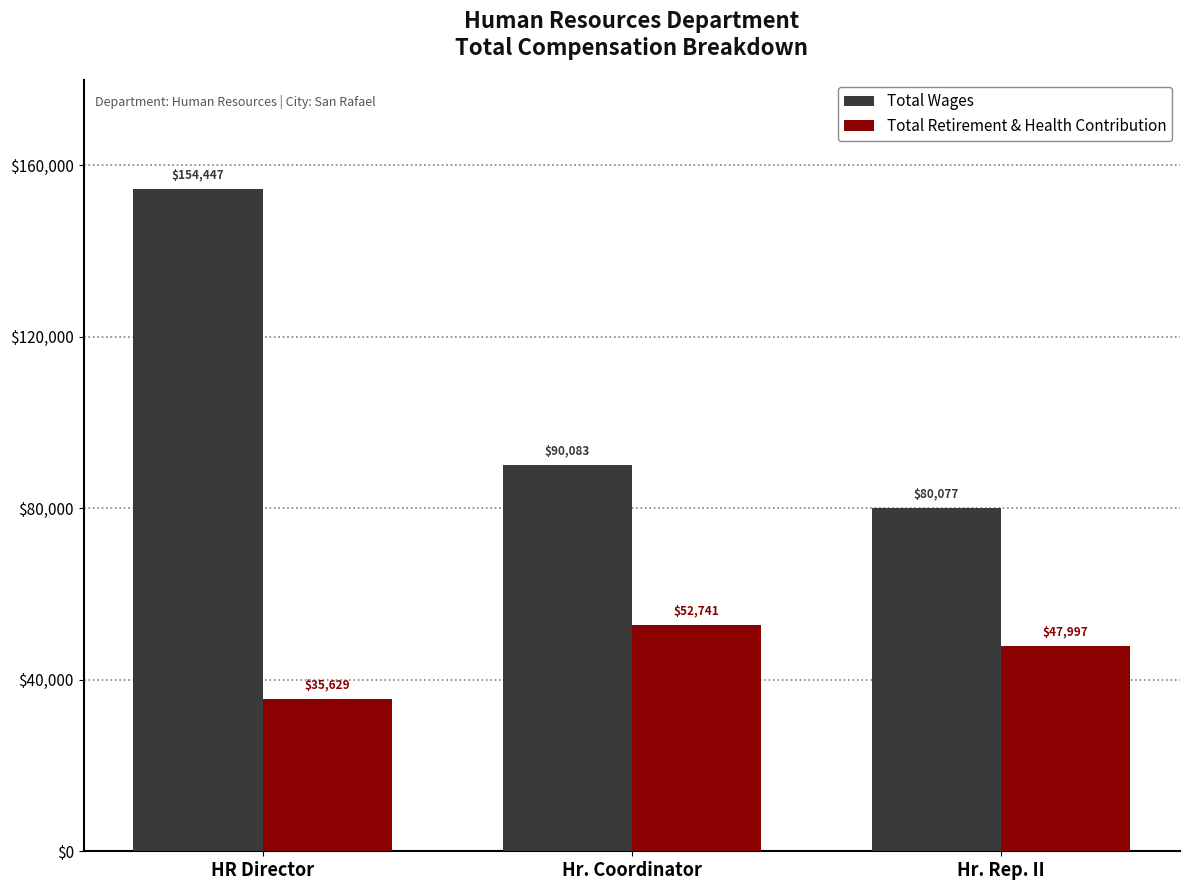

Reading left to right, what are all the values shown in this chart?

Total Wages: HR Director=154447	Hr. Coordinator=90083	Hr. Rep. II=80077
Total Retirement & Health Contribution: HR Director=35629	Hr. Coordinator=52741	Hr. Rep. II=47997